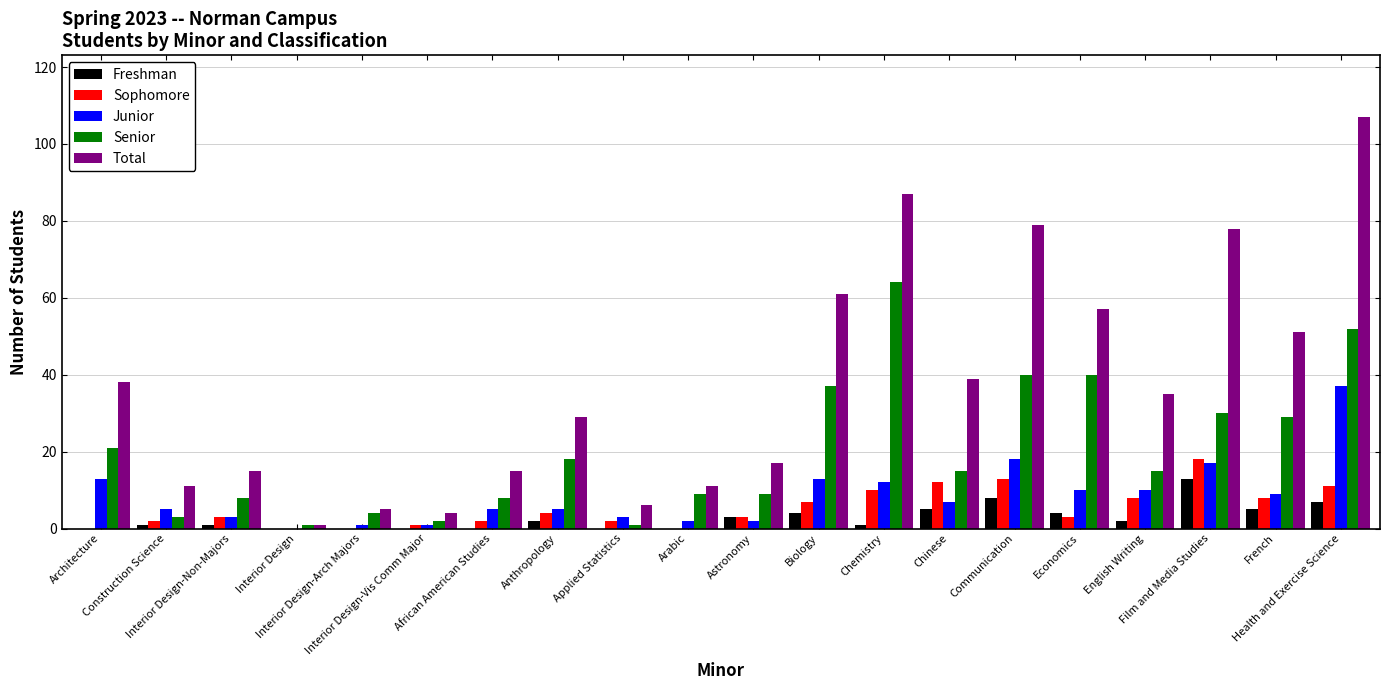

Which series has the largest total across all categories?

Total